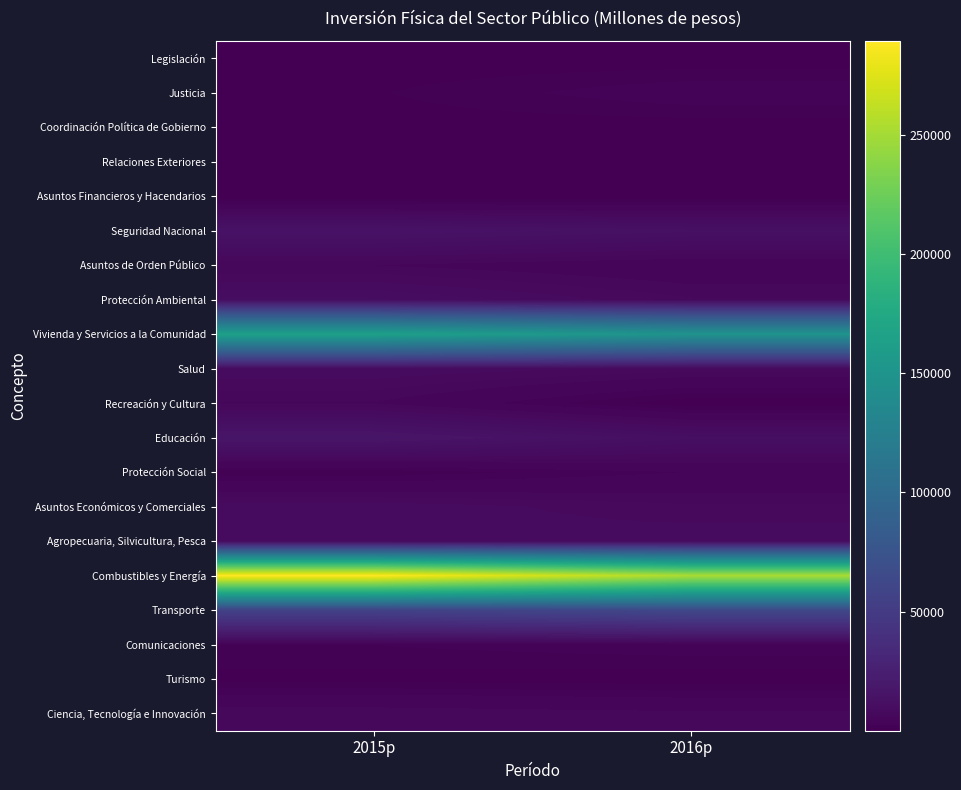

Reading right to left, extract all data points from this chart.

Legislación: 2016p=201.0	2015p=207.5
Justicia: 2016p=3426.2	2015p=1064.4
Coordinación Política de Gobierno: 2016p=363.6	2015p=475.9
Relaciones Exteriores: 2016p=79.8	2015p=74.1
Asuntos Financieros y Hacendarios: 2016p=68.3	2015p=55.1
Seguridad Nacional: 2016p=12854.6	2015p=14786.0
Asuntos de Orden Público: 2016p=4051.0	2015p=5664.7
Protección Ambiental: 2016p=7018.2	2015p=10384.8
Vivienda y Servicios a la Comunidad: 2016p=148748.1	2015p=164849.5
Salud: 2016p=7535.4	2015p=8983.4
Recreación y Cultura: 2016p=77.9	2015p=5624.7
Educación: 2016p=11635.3	2015p=16693.7
Protección Social: 2016p=3496.8	2015p=1438.6
Asuntos Económicos y Comerciales: 2016p=7085.2	2015p=8823.2
Agropecuaria, Silvicultura, Pesca: 2016p=8895.3	2015p=8320.3
Combustibles y Energía: 2016p=252606.0	2015p=289340.8
Transporte: 2016p=63066.4	2015p=56885.1
Comunicaciones: 2016p=3280.8	2015p=2347.1
Turismo: 2016p=355.5	2015p=679.0
Ciencia, Tecnología e Innovación: 2016p=6111.5	2015p=6809.3